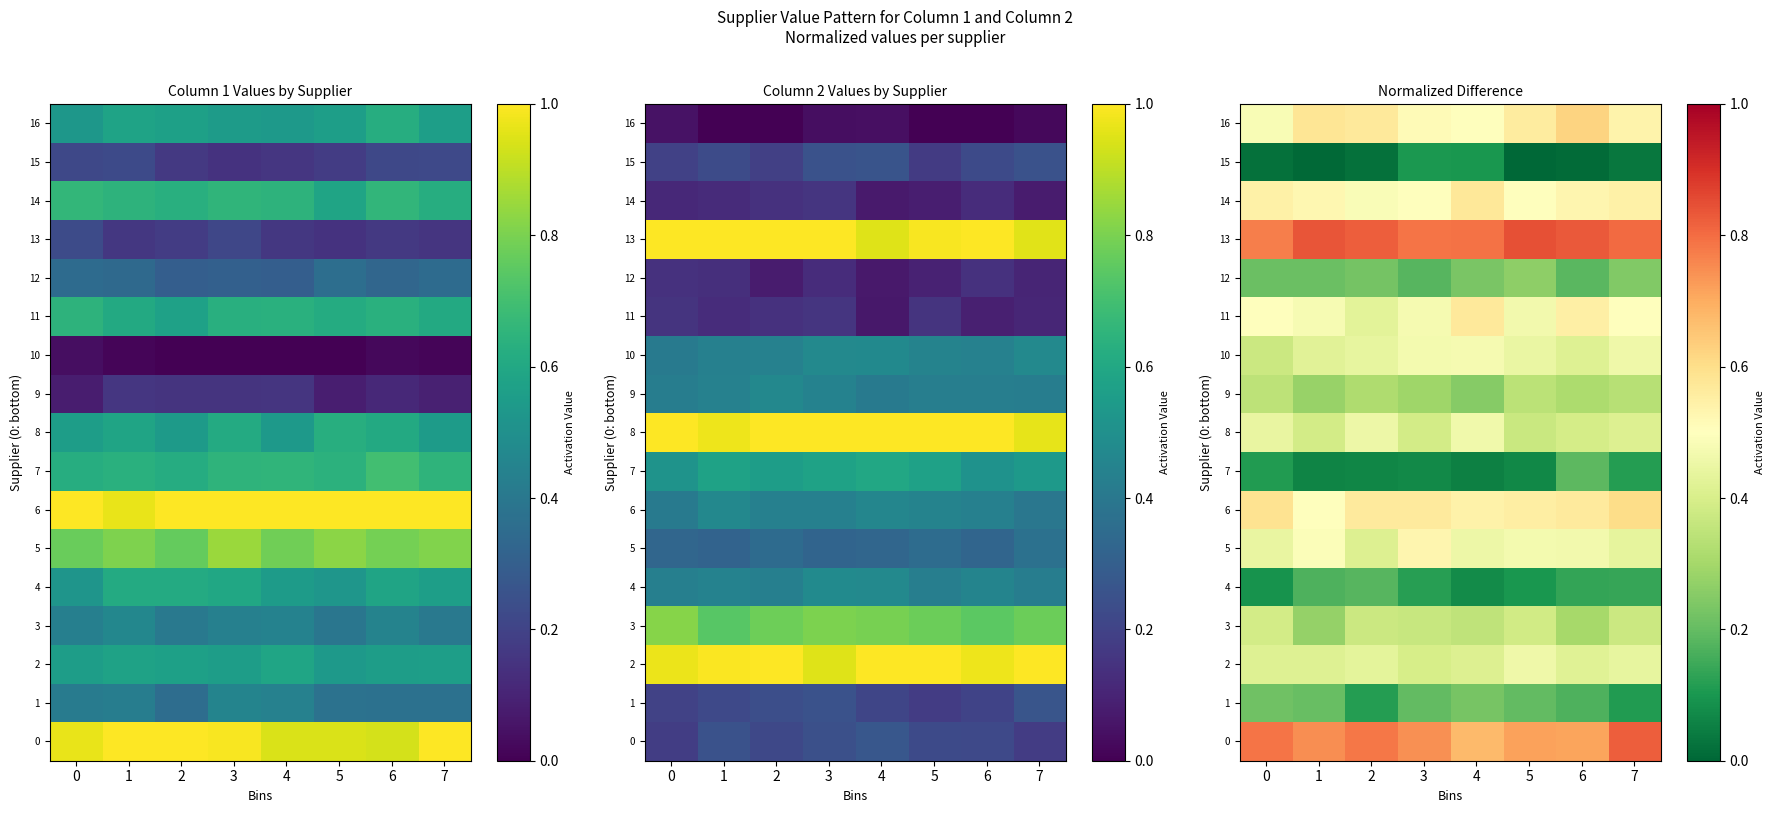

What is the sum of all 10 values?

3.5